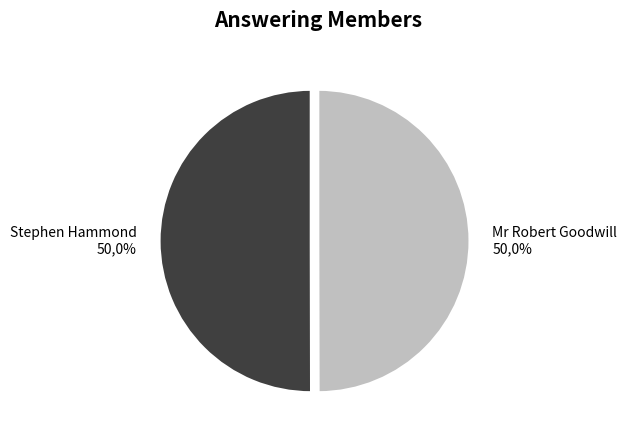

Count the number of slices in the pie.

2